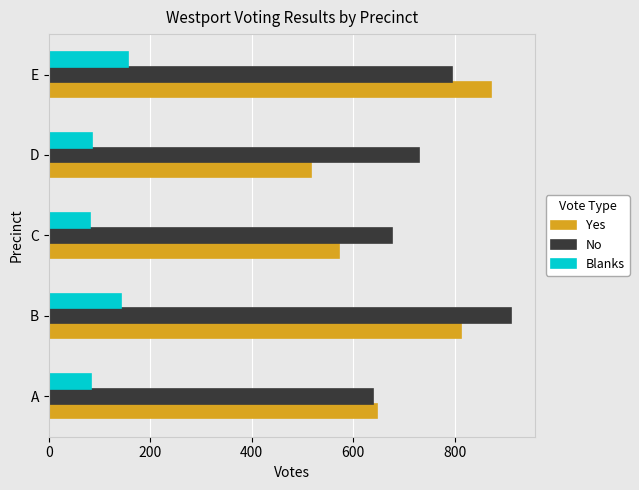

What are all the series names shown in the legend?

Yes, No, Blanks